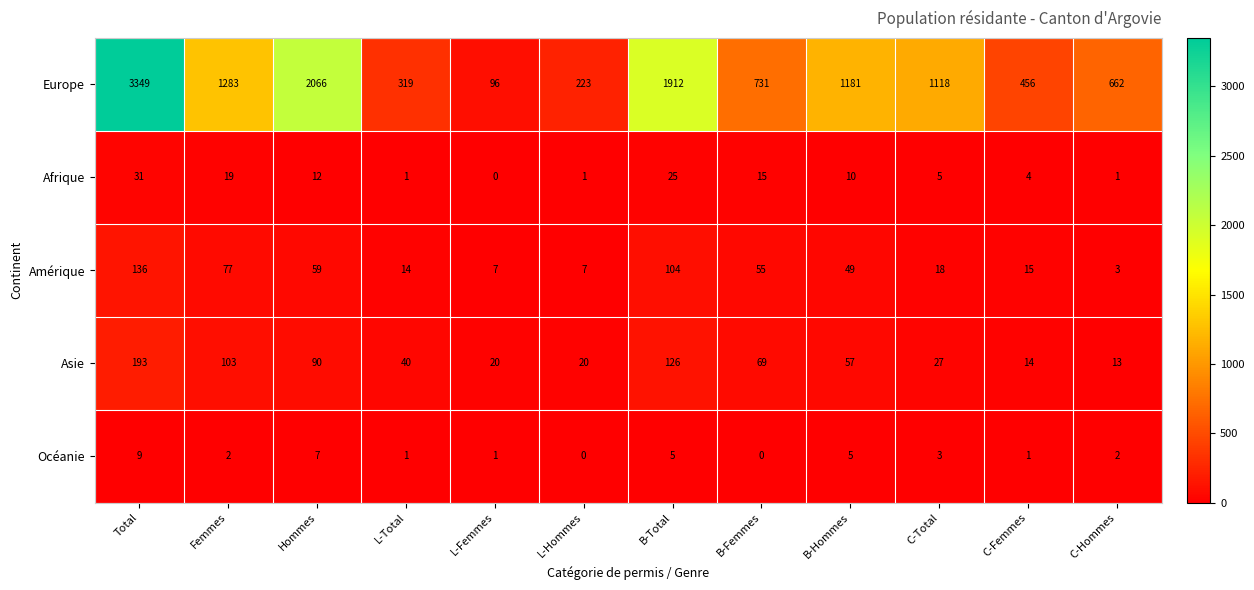

Is it true that Asie equals 33 at Femmes?

False